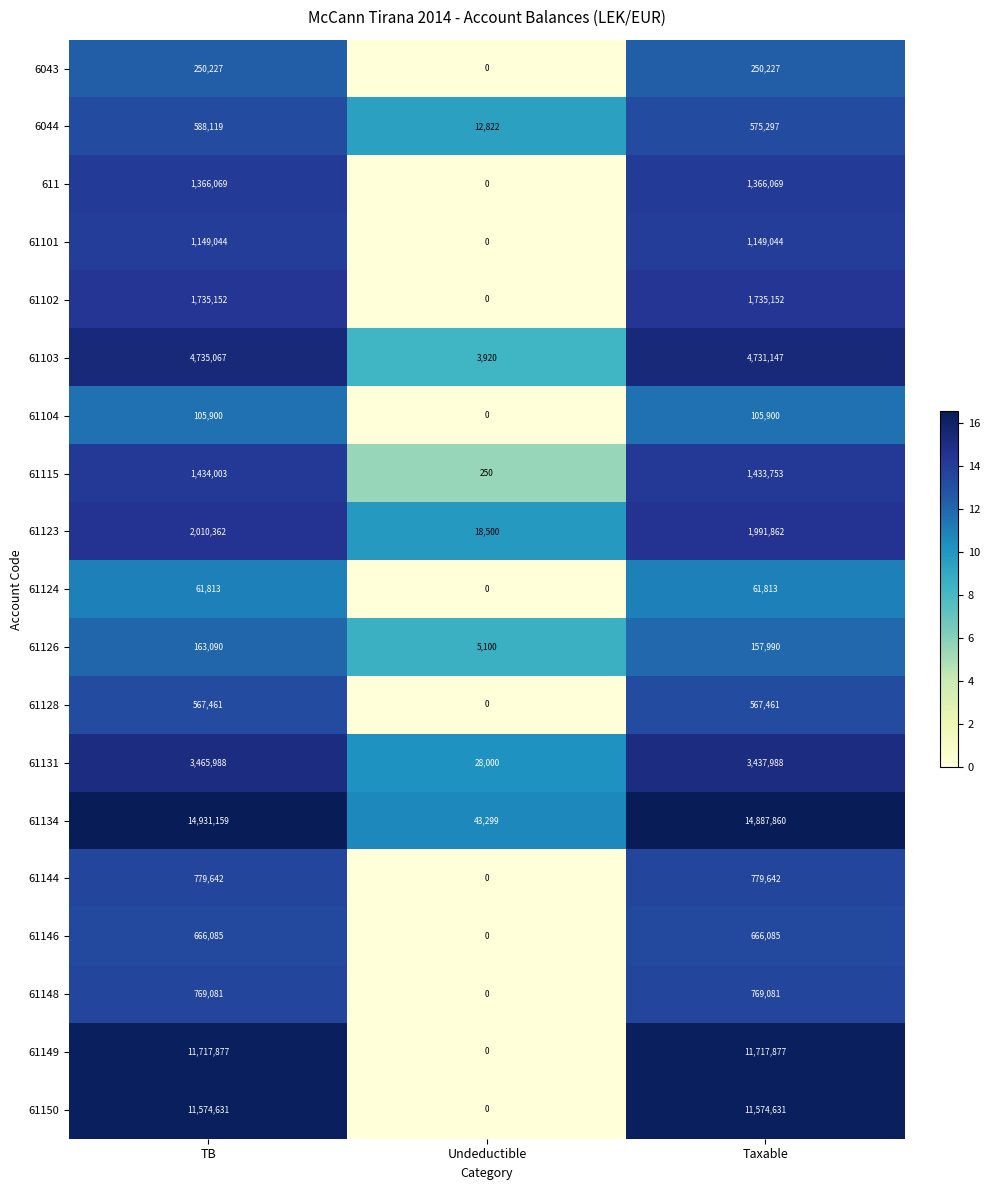

How many 61124 values are between 0 and 61813?

3